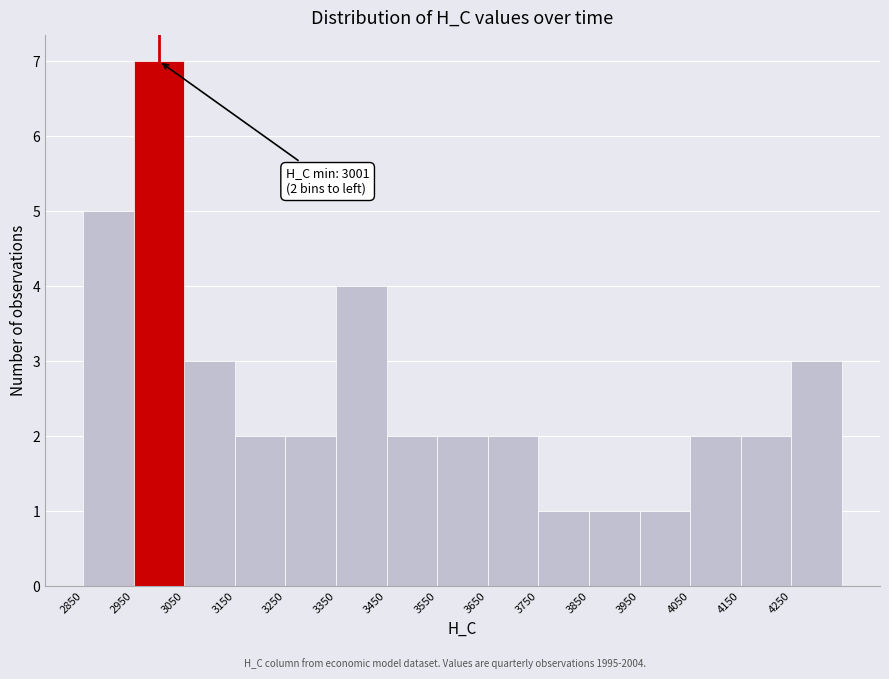

Over which range of the x-axis is the bar tallest?

2950 to 3050